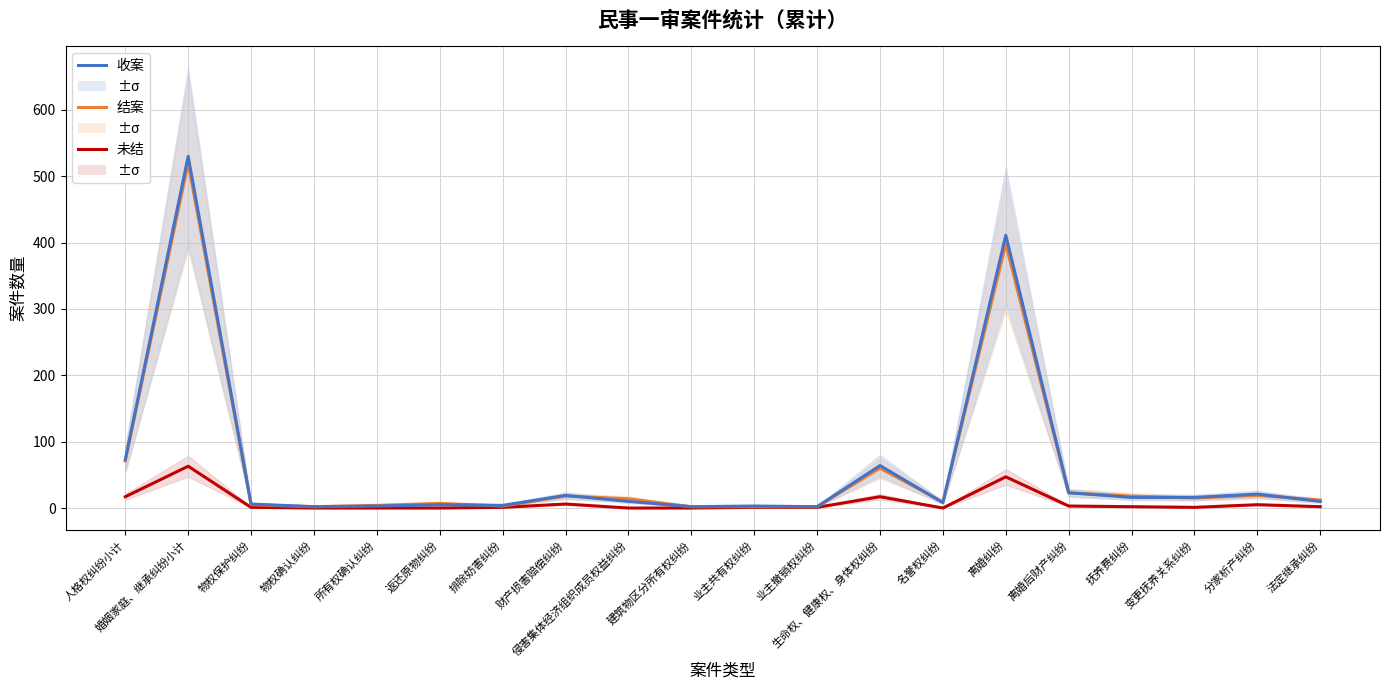

What is the highest value of the 收案 series?

530